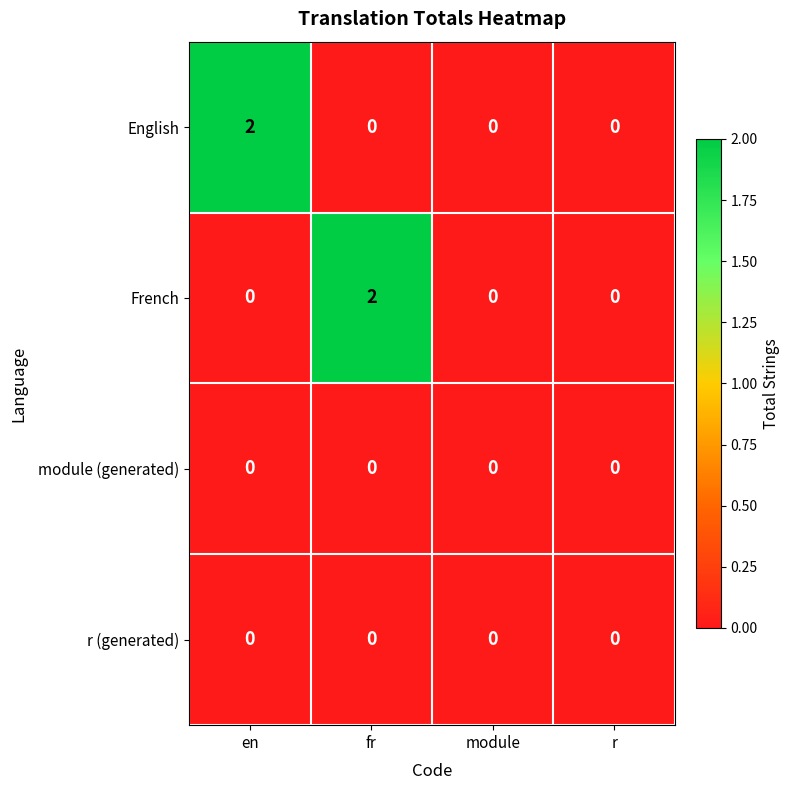

Which series changed the most between en and r?

English